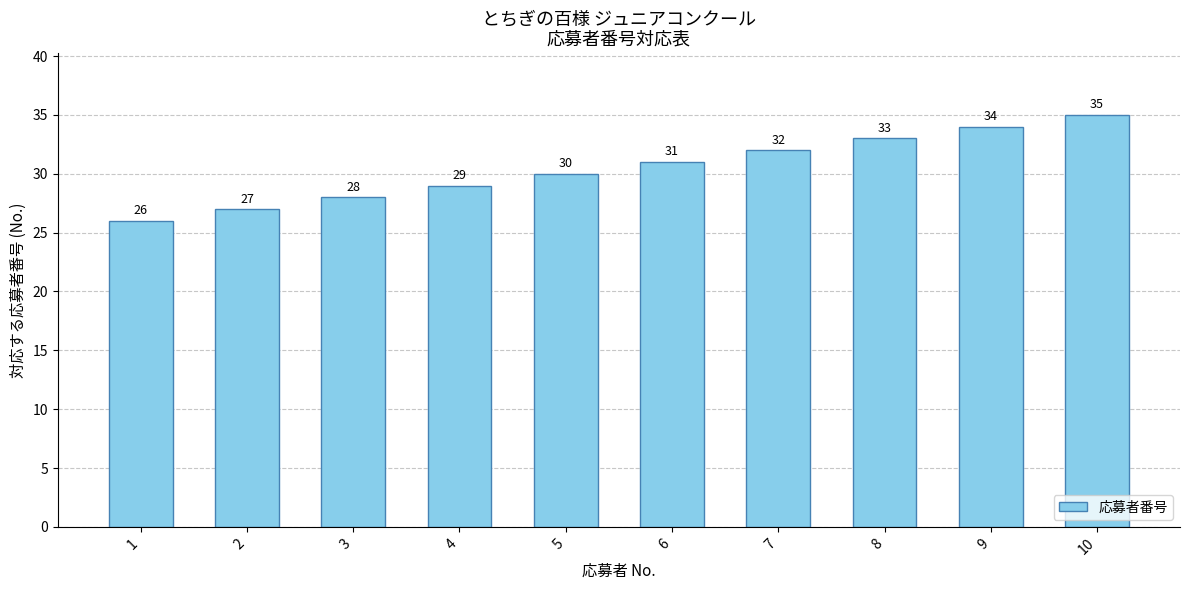

How many distinct data groups are displayed?

1